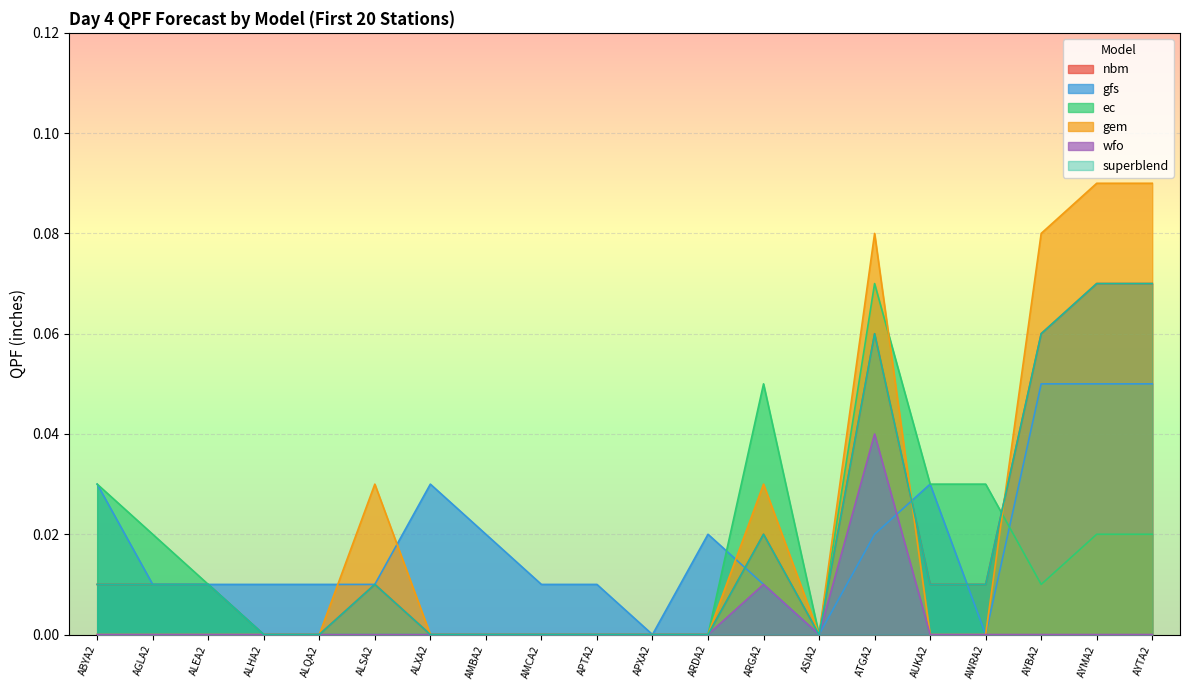

What is the difference between the maximum and minimum values in the nbm series?

0.1